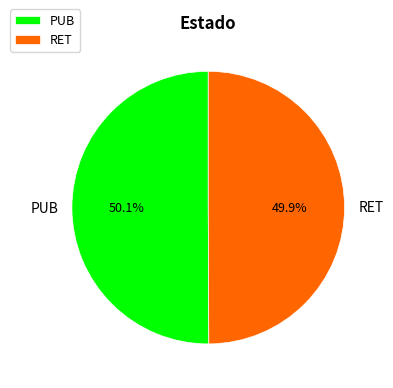

True or false: PUB accounts for 50% of the total.

True